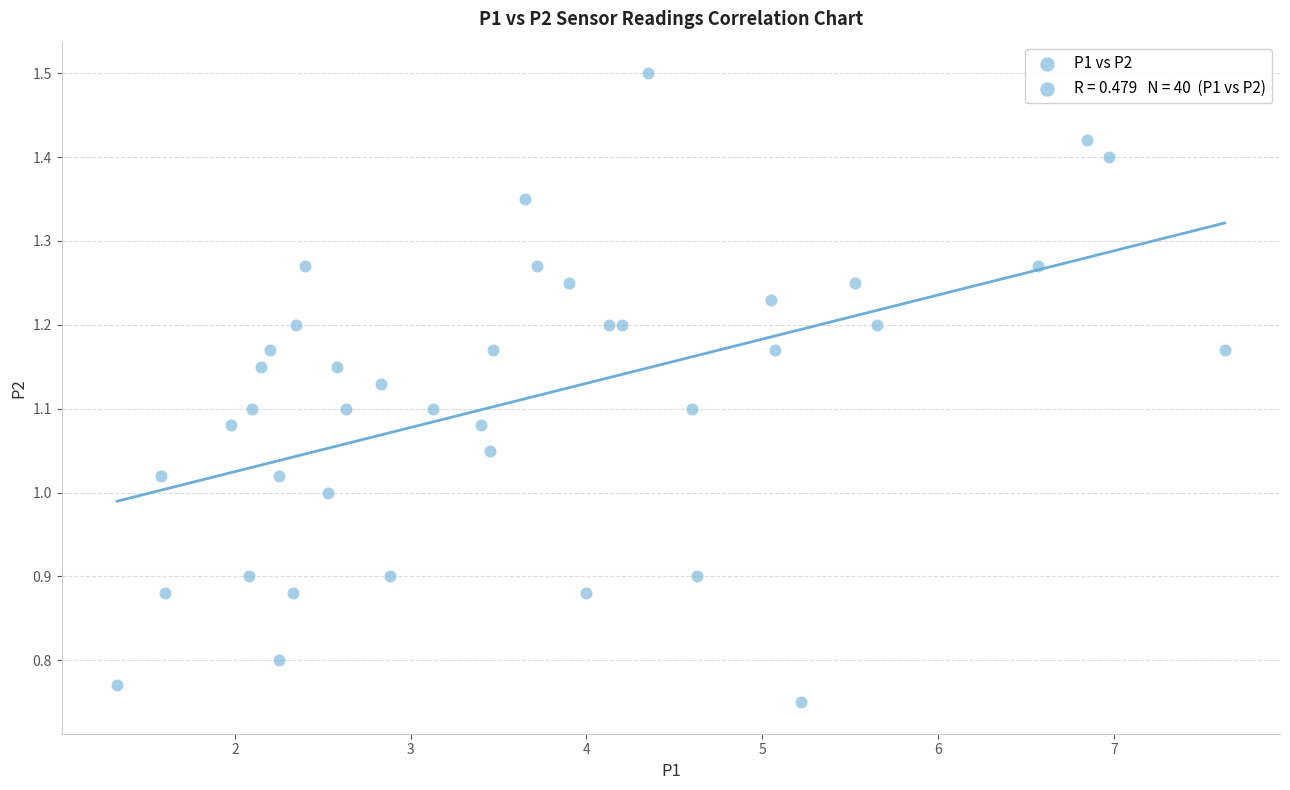

What is the range of X values (max minus min)?

6.3